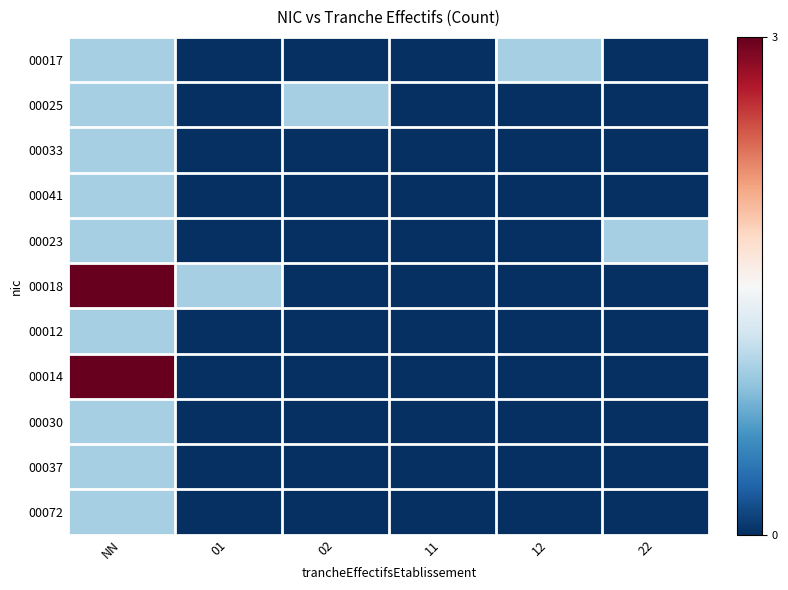

What is the maximum value shown in the chart?

3